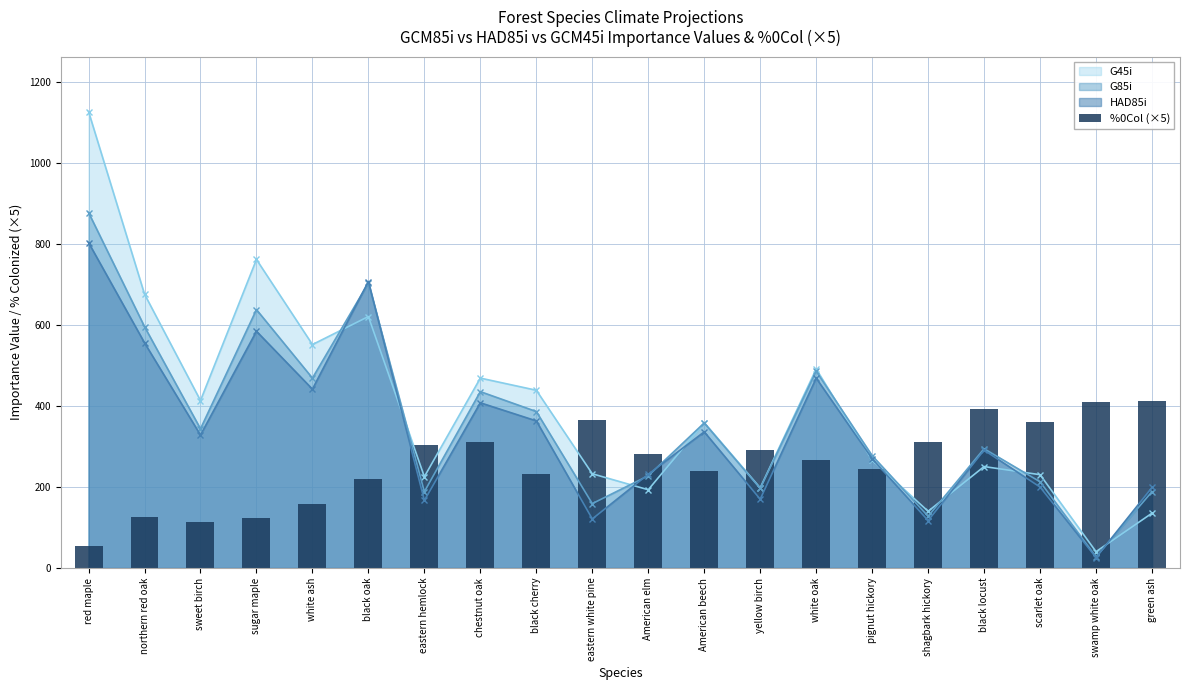

Is the value of G85i at northern red oak greater than the value of HAD85i at pignut hickory?

Yes